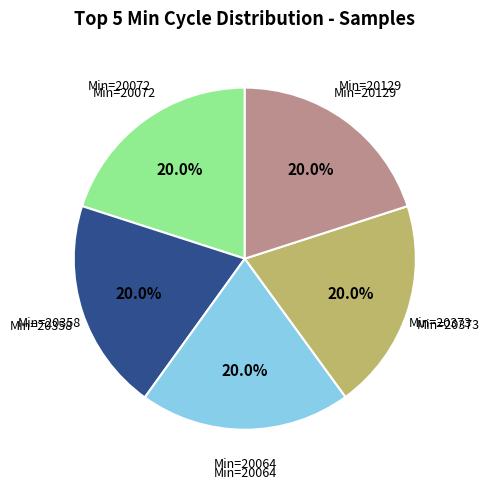

Count the number of slices in the pie.

5